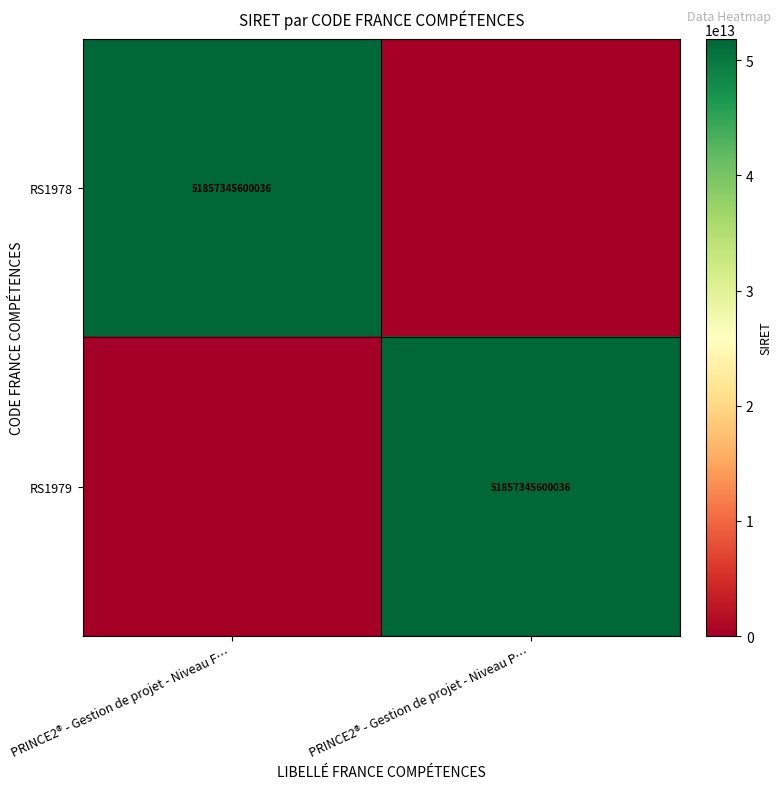

The RS1979 series shows 74602569896447 at PRINCE2® - Gestion de projet - Niveau P…. True or false?

False